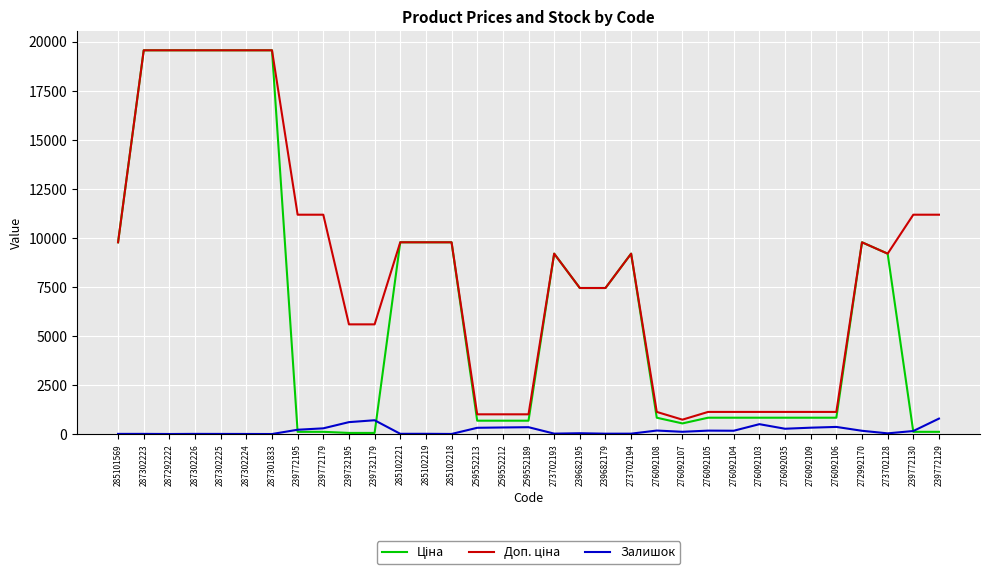

What is the greatest value displayed?

19564.9